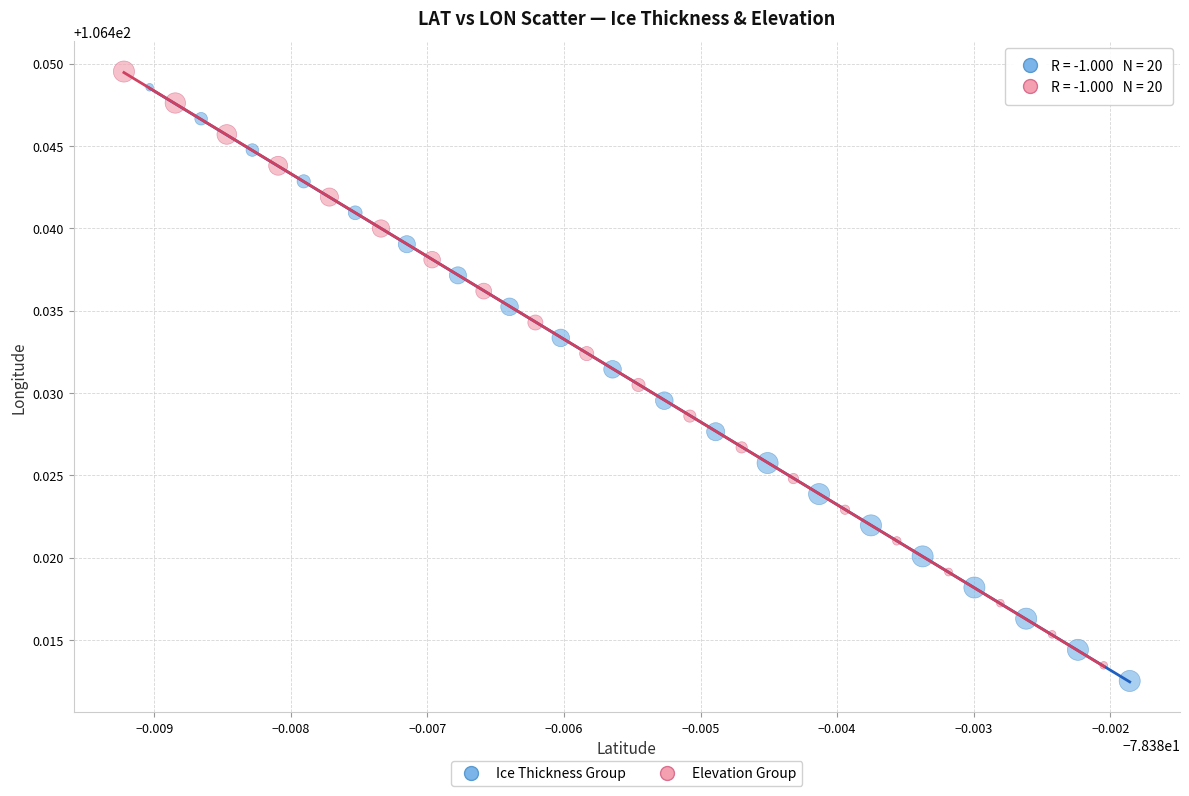

What are all the series names shown in the legend?

Ice Thickness Group, Elevation Group